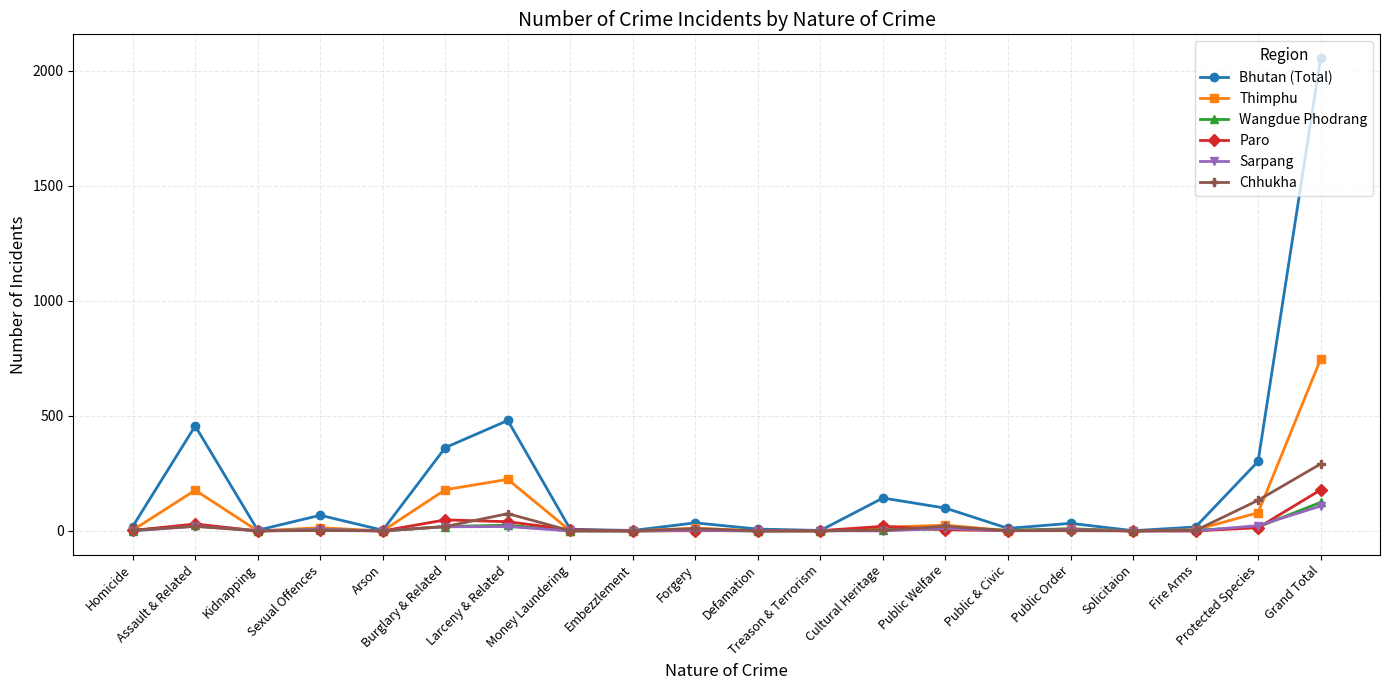

What position from the right is Fire Arms?

3